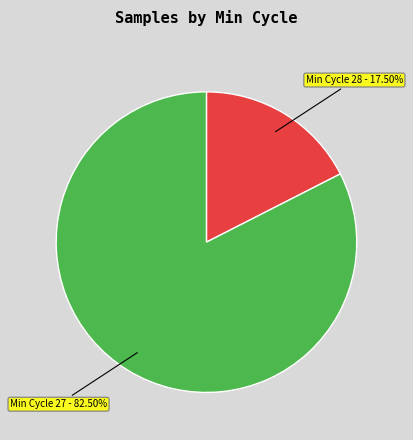

Is there any slice that represents more than half of the pie?

Yes